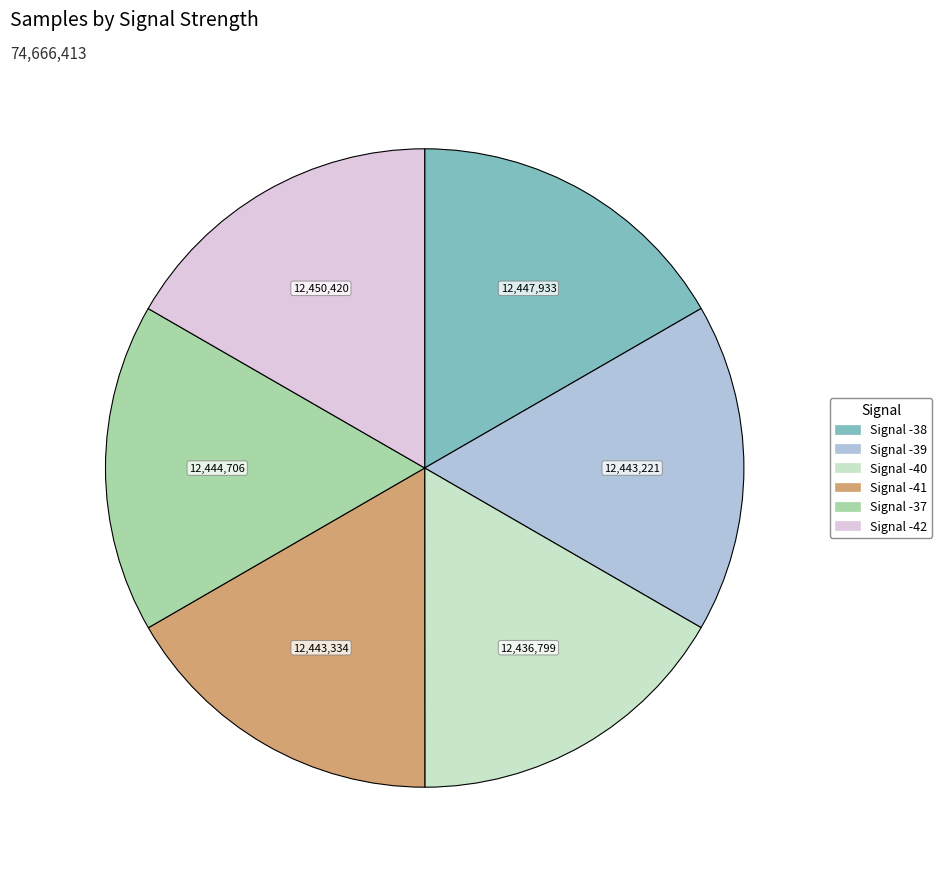

What is the ratio of the value at Signal -40 to the value at Signal -37?

1.0